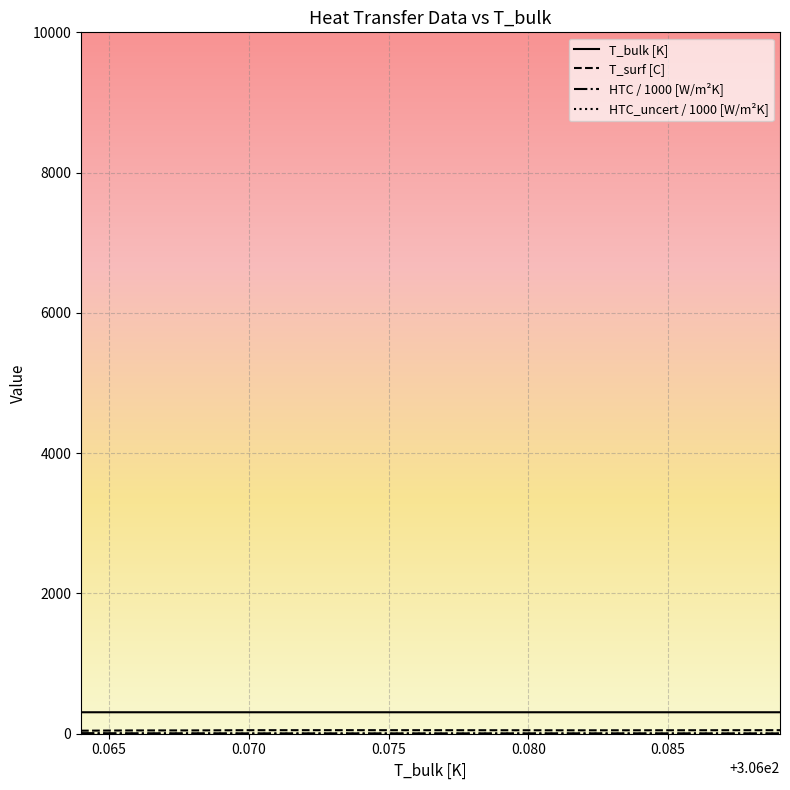

Is this an area chart (filled region under the line)?

No